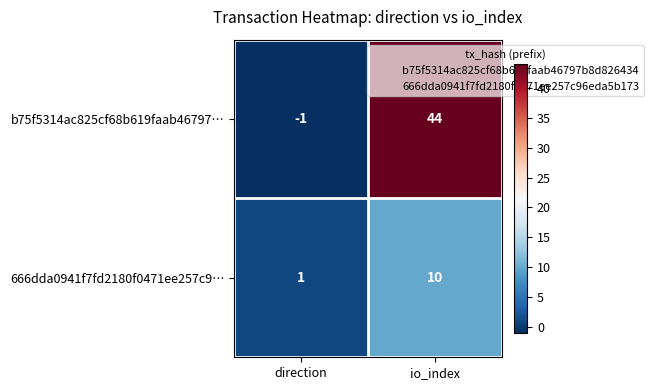

Rank the series by their maximum value, from highest to lowest.

b75f5314ac825cf68b619faab46797…, 666dda0941f7fd2180f0471ee257c9…